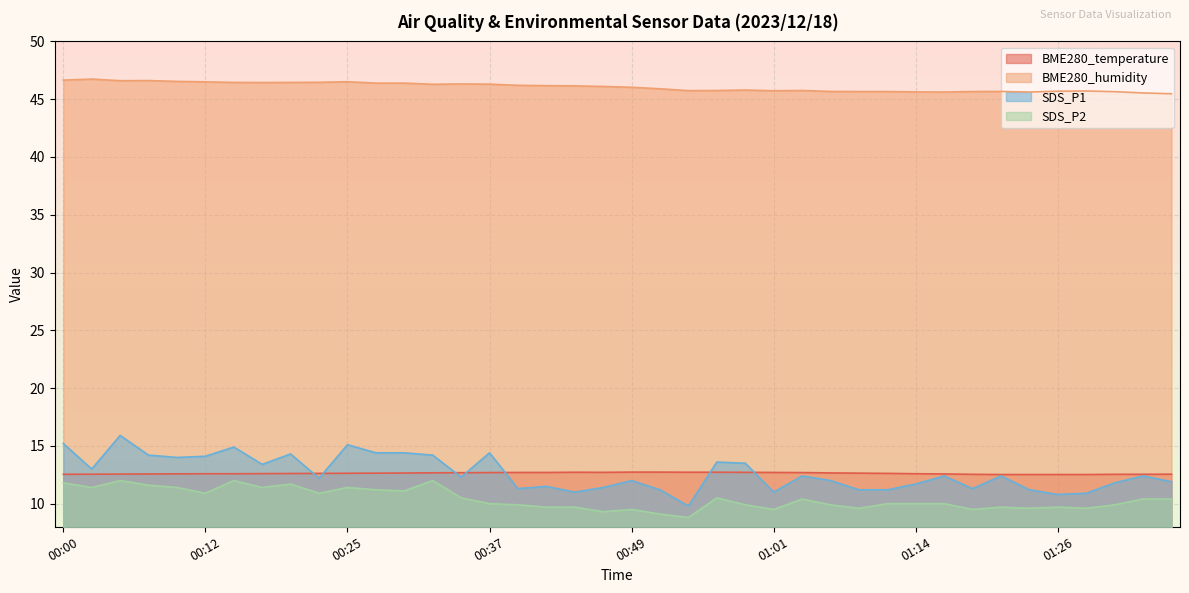

What is the total value across all series at 00:39?

80.1